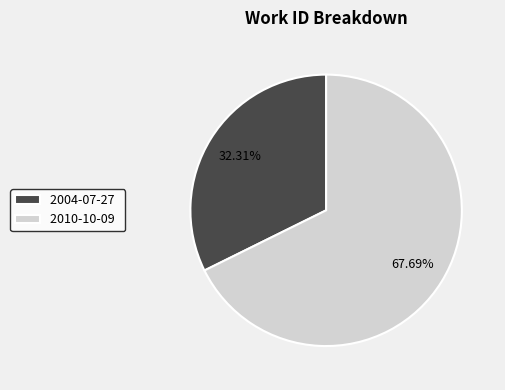

The 2010-10-09 slice represents 58% of the pie. True or false?

False